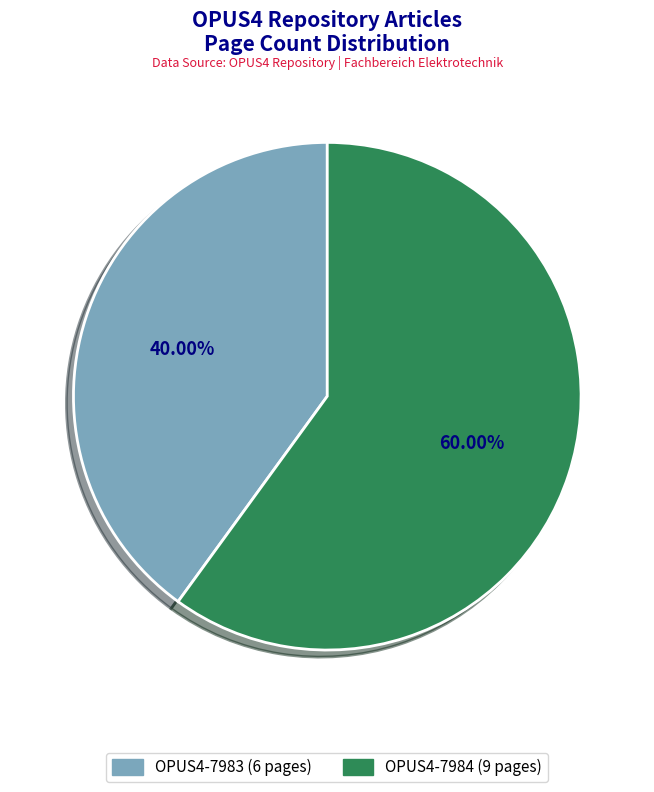

Which slice represents more than half of the pie?

OPUS4-7984